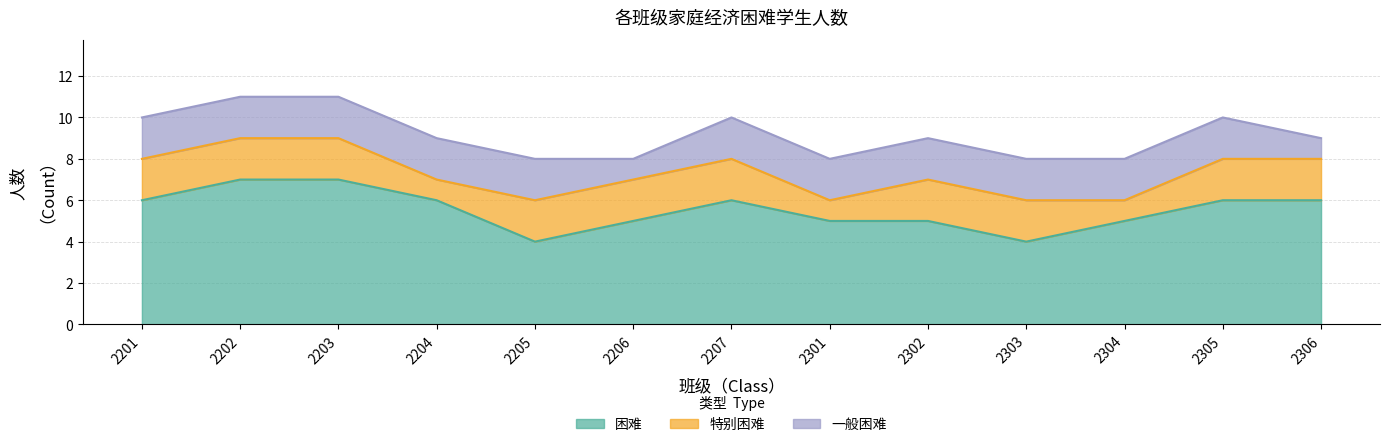

What is the difference between the highest and lowest values at 2201?

4